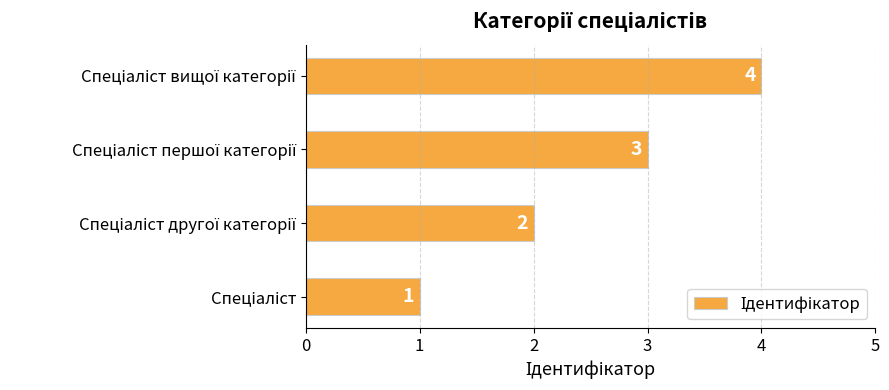

What is the sum of all values?

10